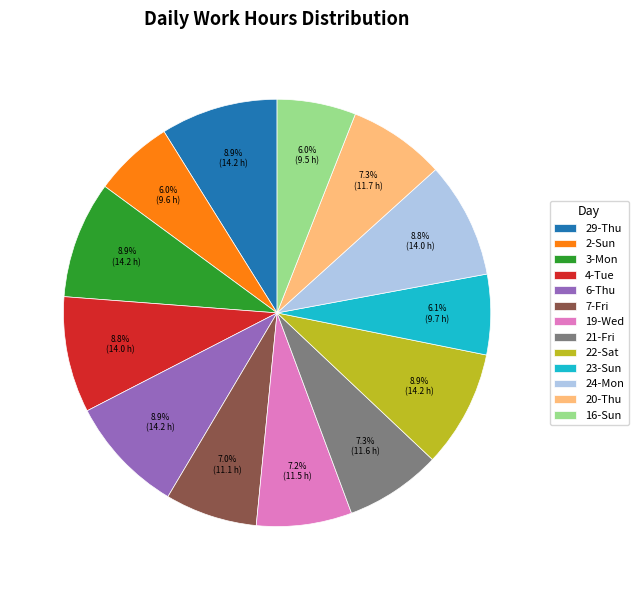

Between 7-Fri and 3-Mon, which is larger?

3-Mon